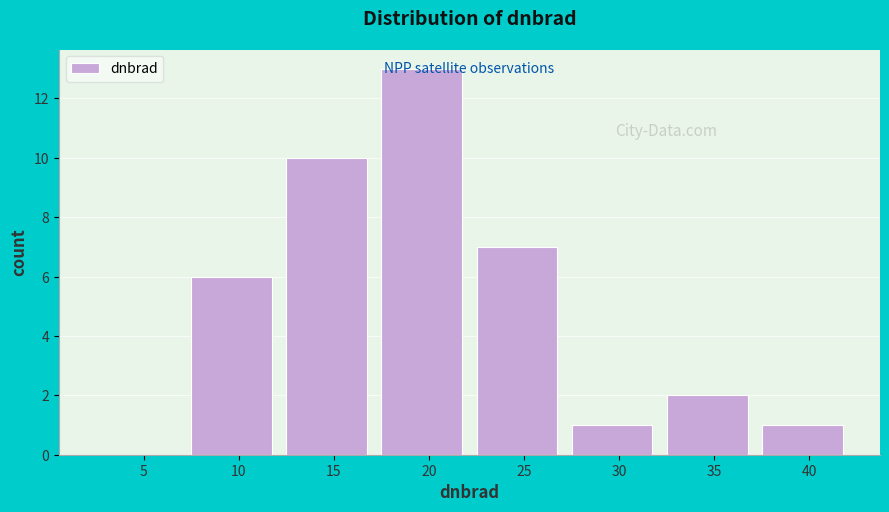

Which category has the highest value across all series?

20